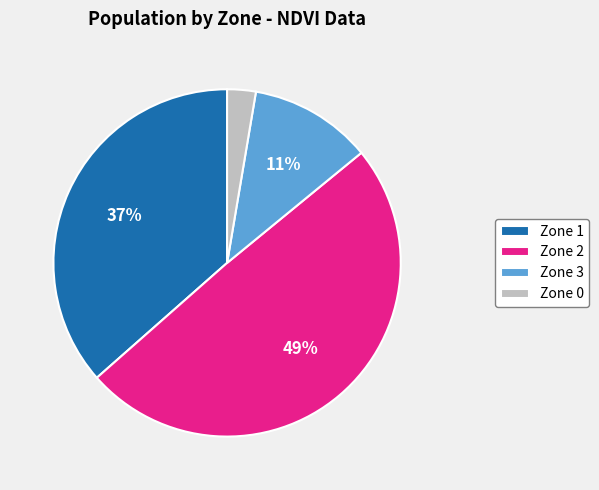

What is the largest slice in the pie chart?

Zone 2